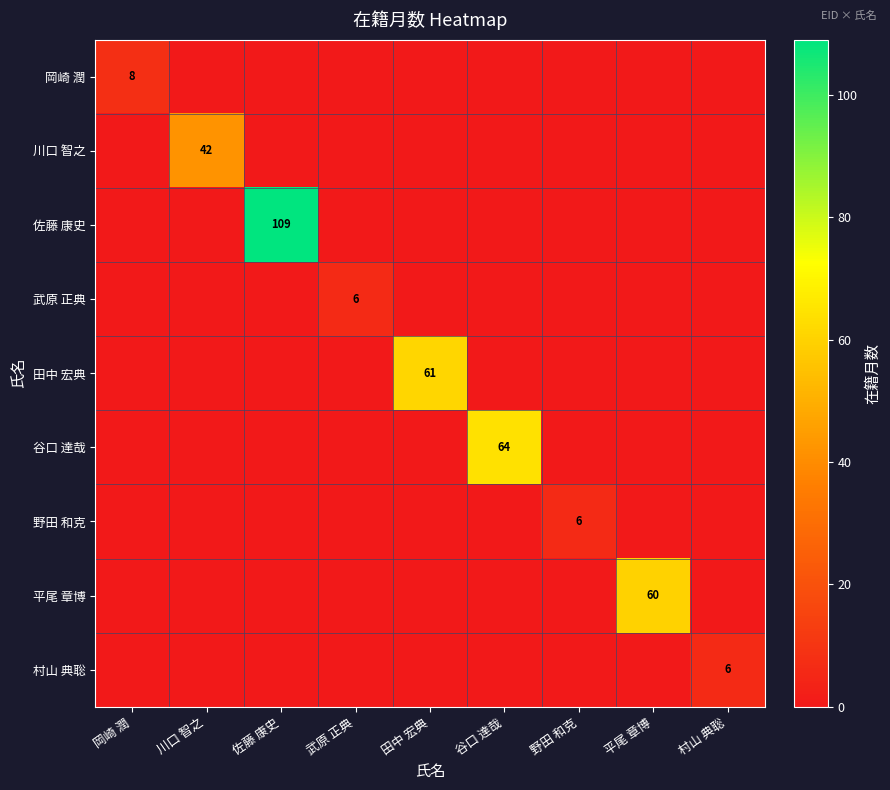

How many series are shown in this chart?

9